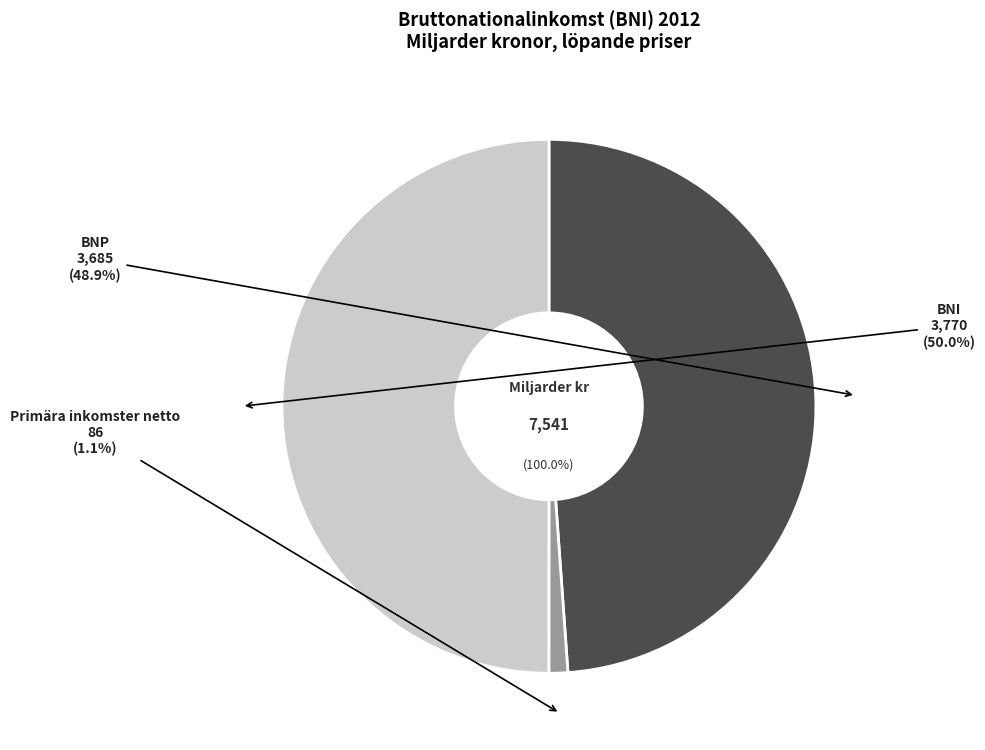

Count the number of slices in the pie.

3